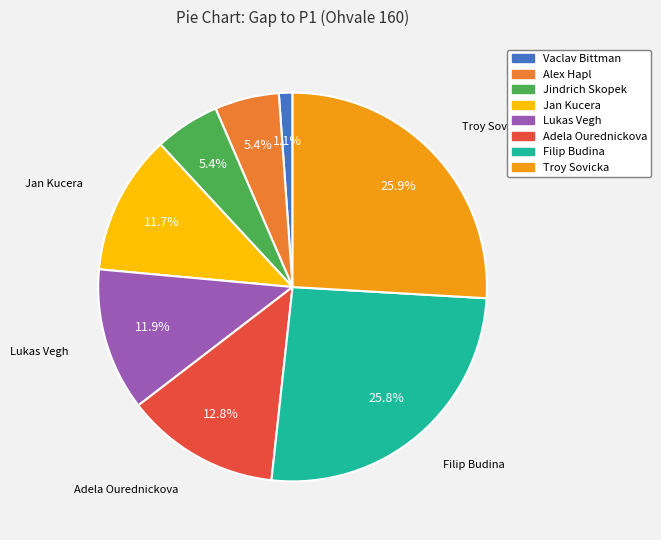

What percentage do Jindrich Skopek and Filip Budina together represent?

31.2%